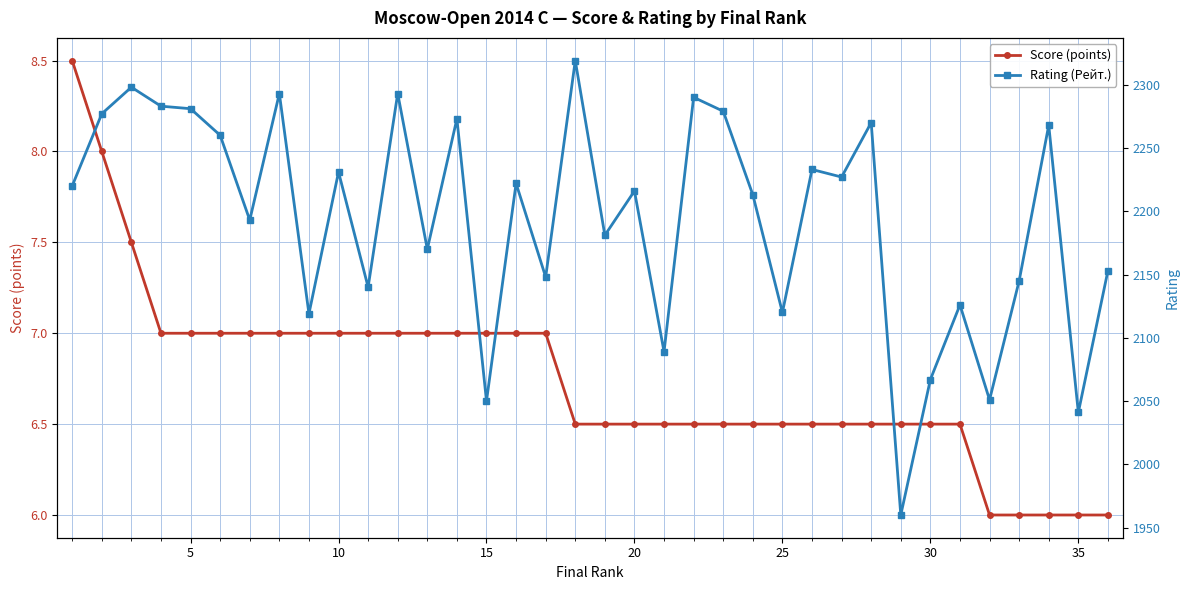

Which series has the widest spread of values?

Rating (Рейт.)